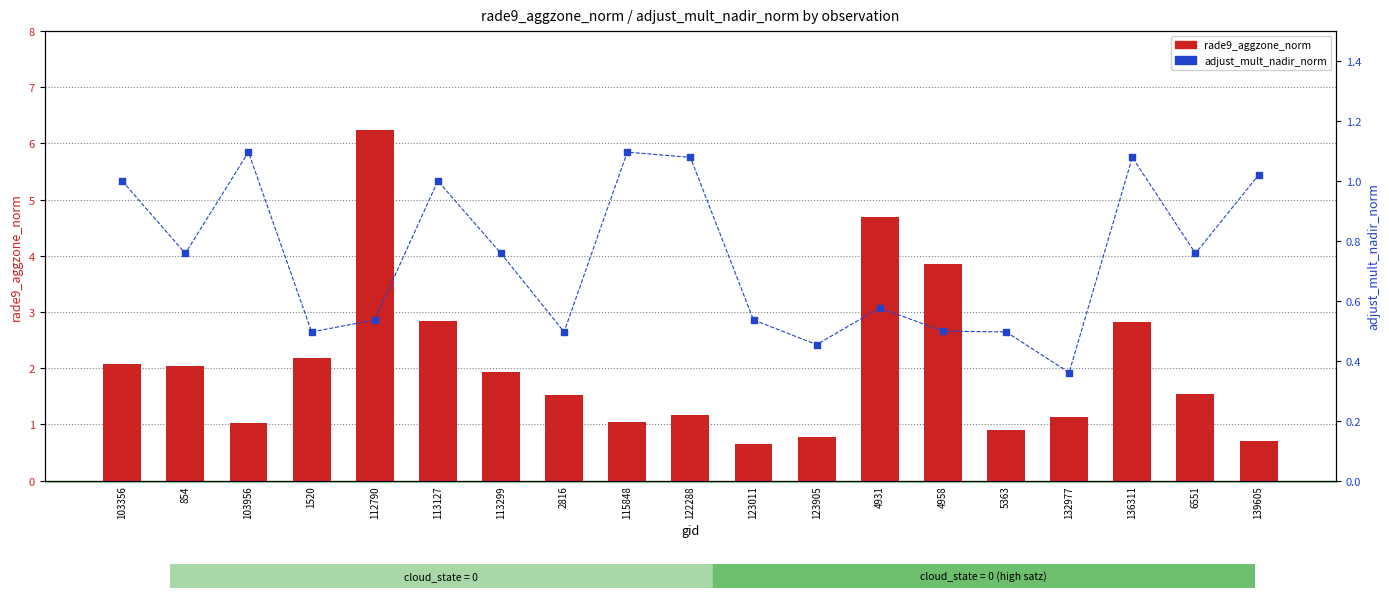

Which series has the largest total across all categories?

rade9_aggzone_norm